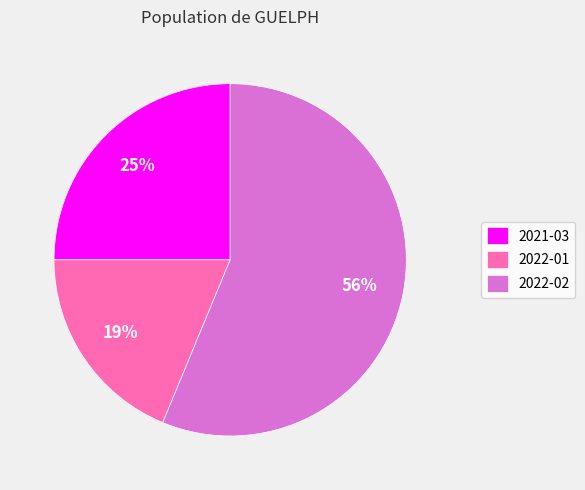

Rank the categories by value from highest to lowest.

2022-02, 2021-03, 2022-01